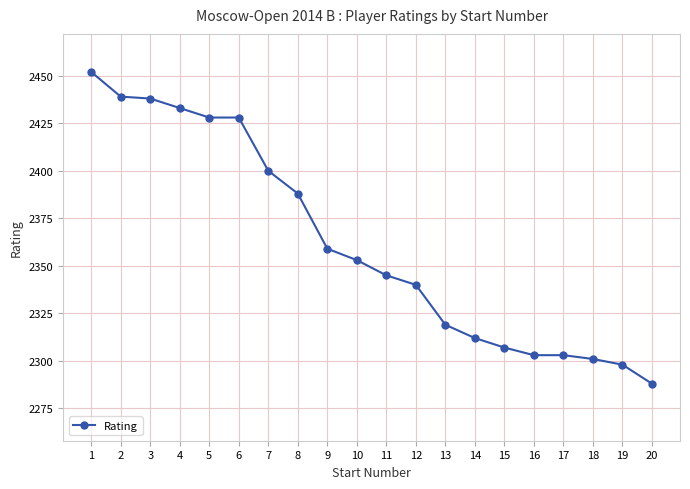

What is the difference between the values at 14 and 11?

33